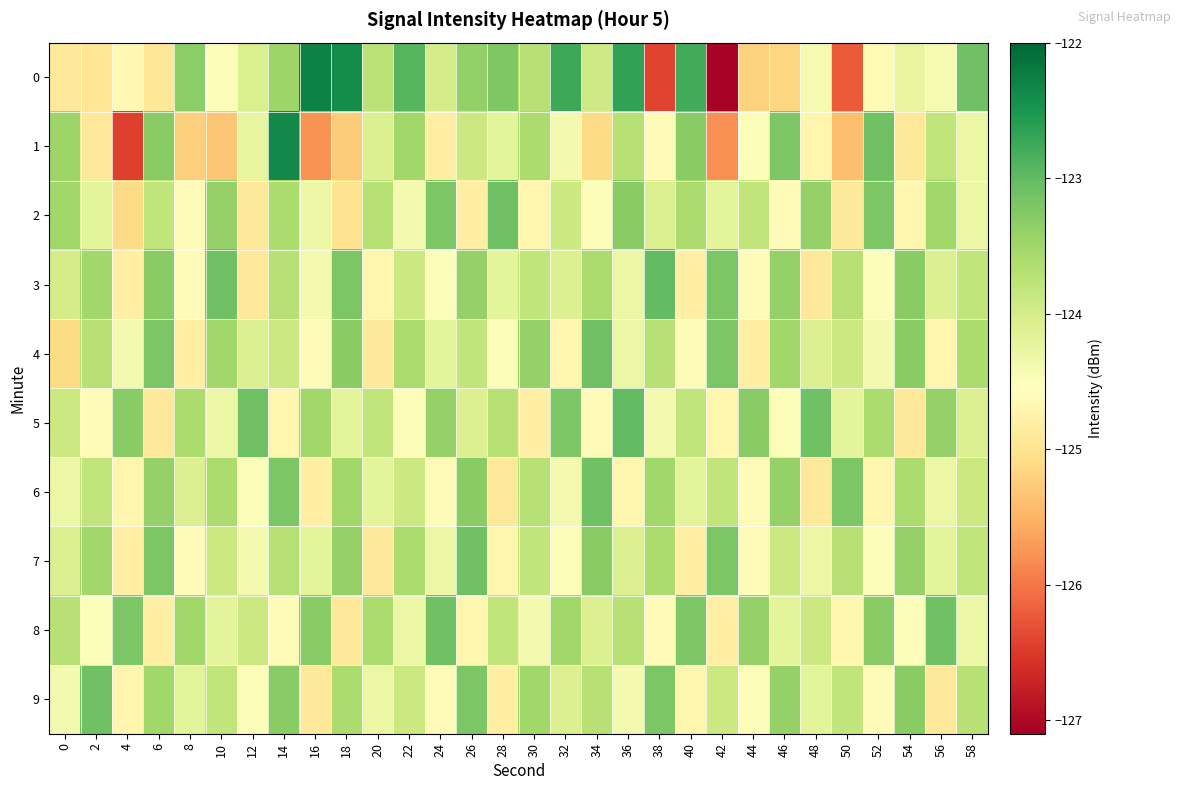

Between 48 and 40, which is larger?

40